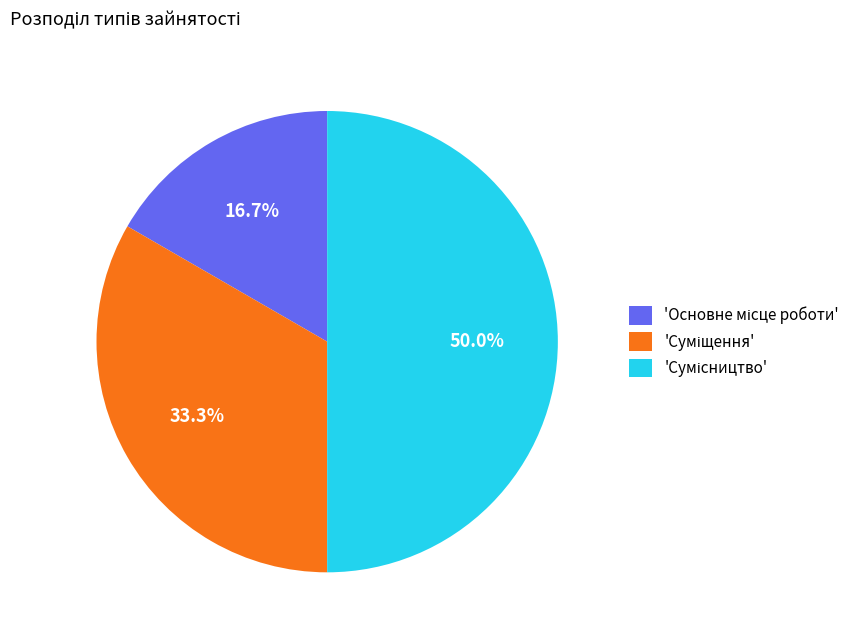

Rank the categories by value from highest to lowest.

Сумісництво, Суміщення, Основне місце роботи